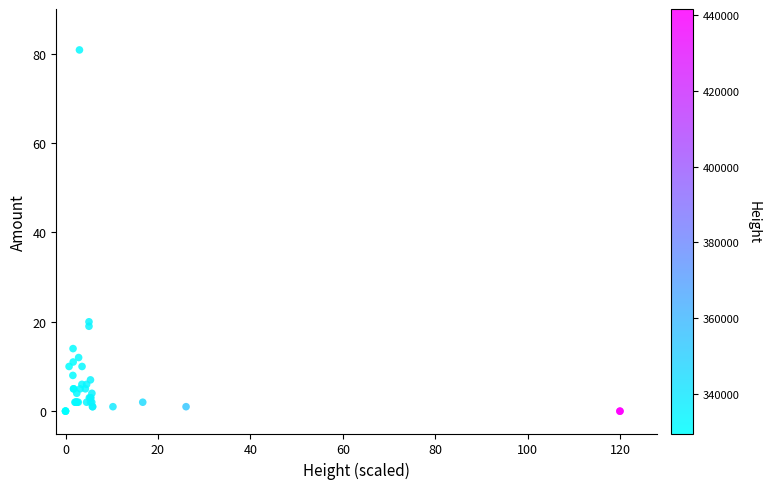

What Y value in the scatter plot is closest to 40?

20.0